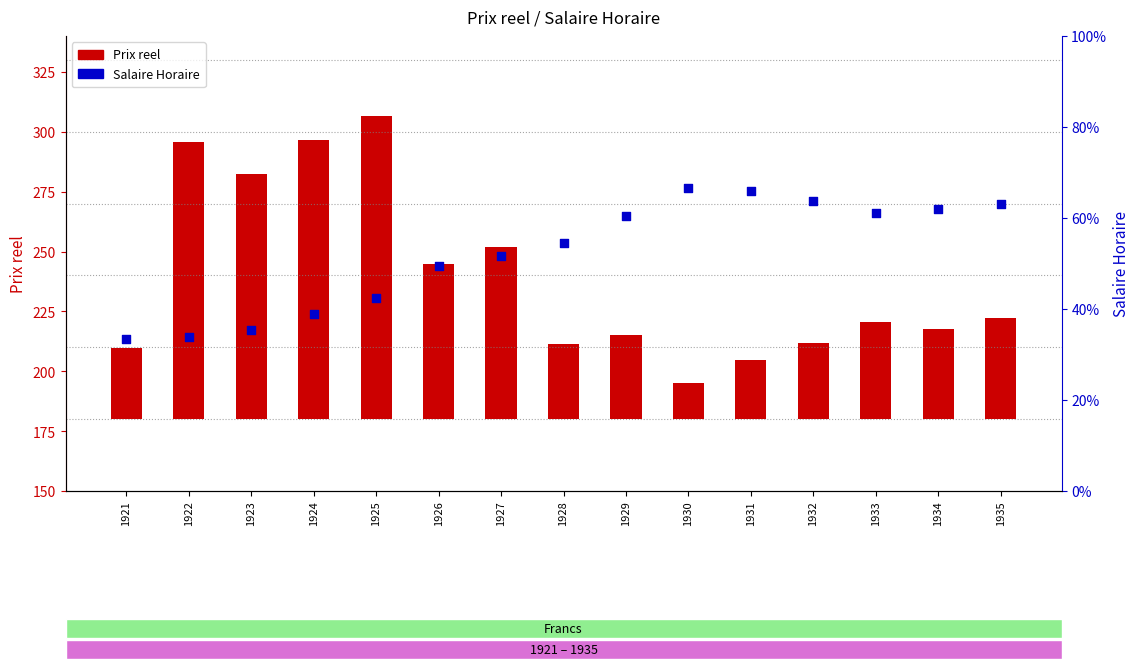

What are all the series names shown in the legend?

Prix reel, Salaire Horaire